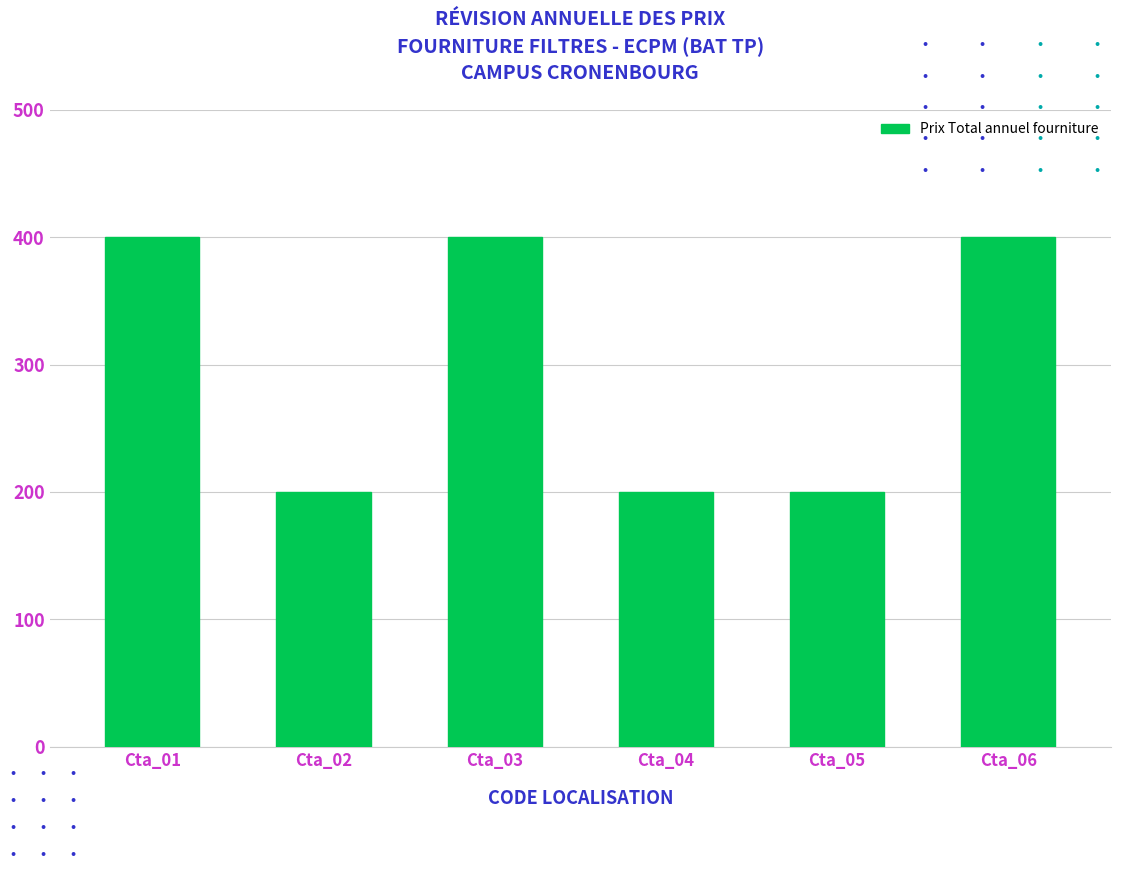

What is the smallest value displayed?

200